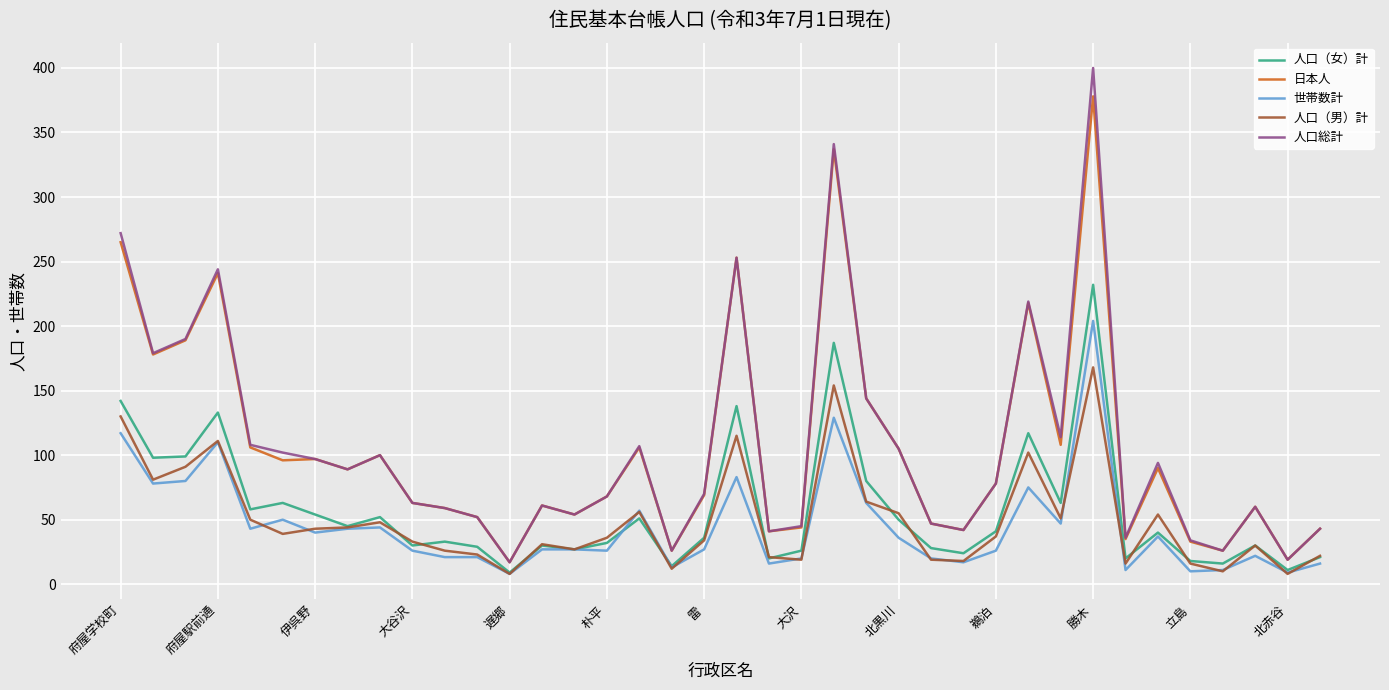

True or false: 世帯数計 and 人口総計 intersect in this chart.

False